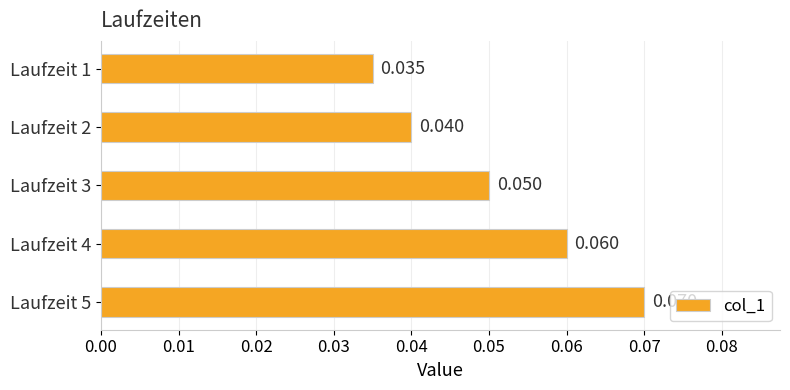

List the labels in order of value, smallest first.

Laufzeit 1, Laufzeit 2, Laufzeit 3, Laufzeit 4, Laufzeit 5